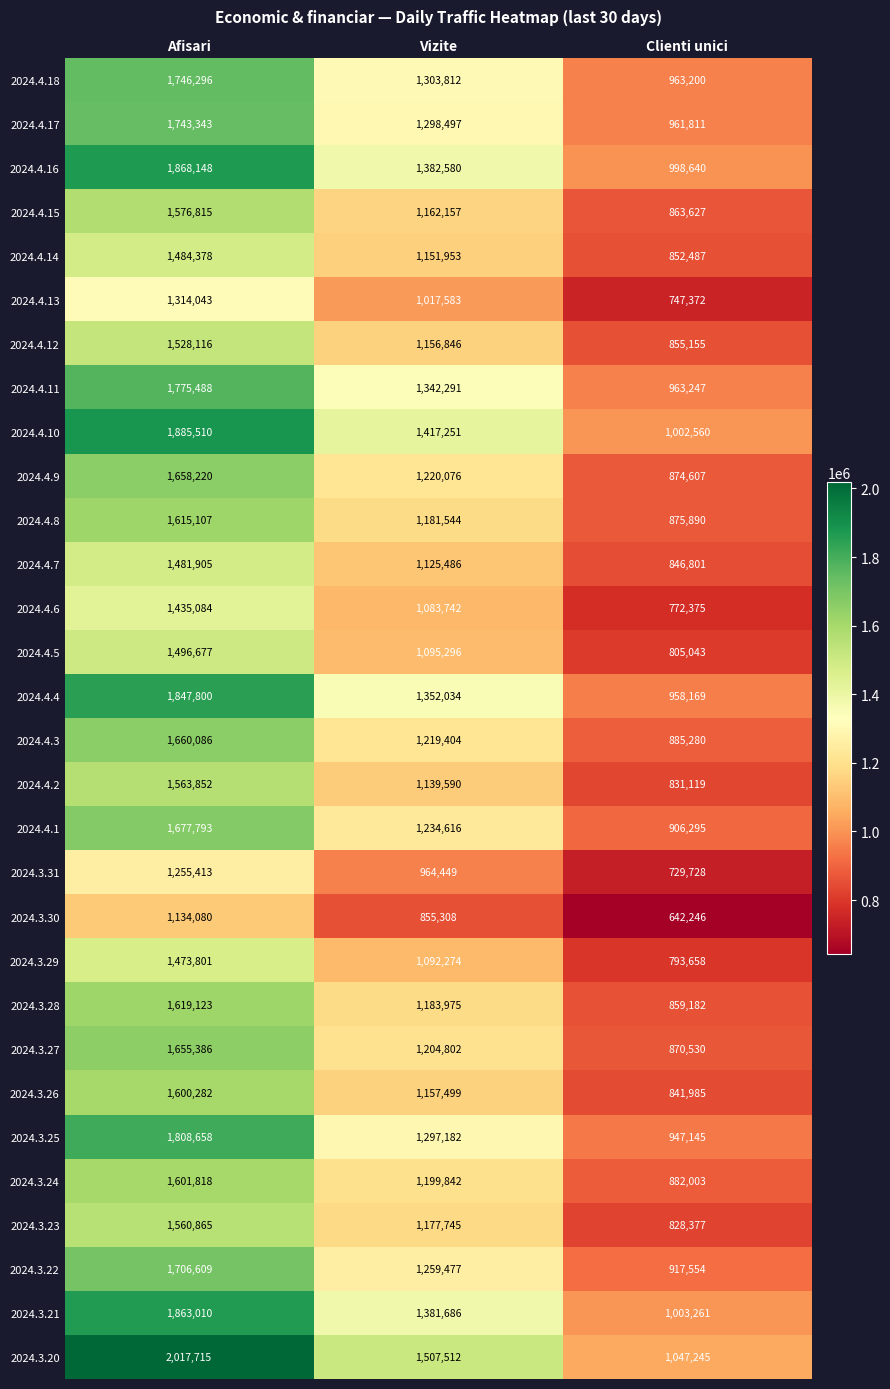

Which series has the widest spread of values?

2024.3.20